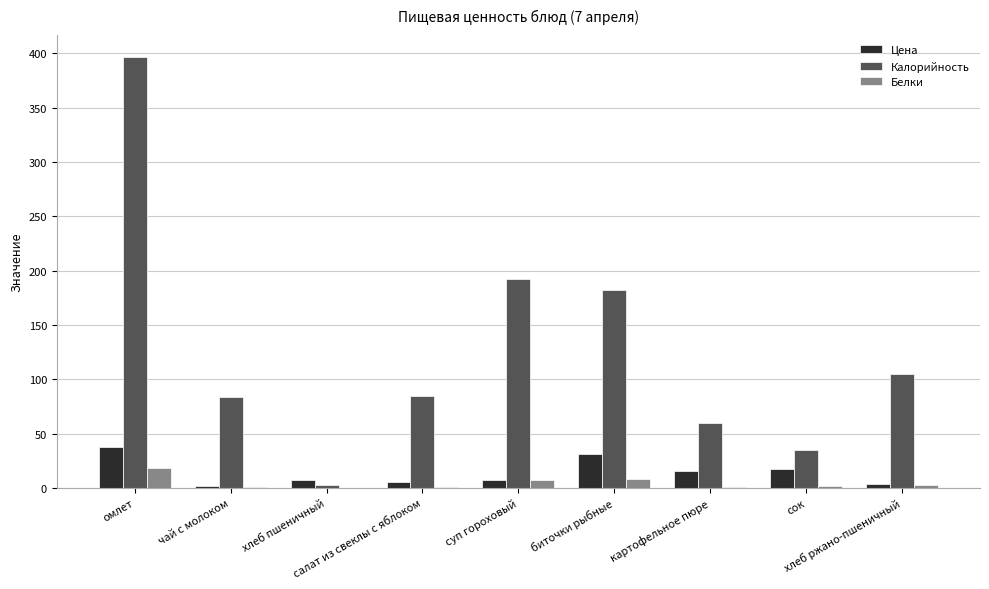

Are the bars grouped side by side (vs. stacked)?

Yes